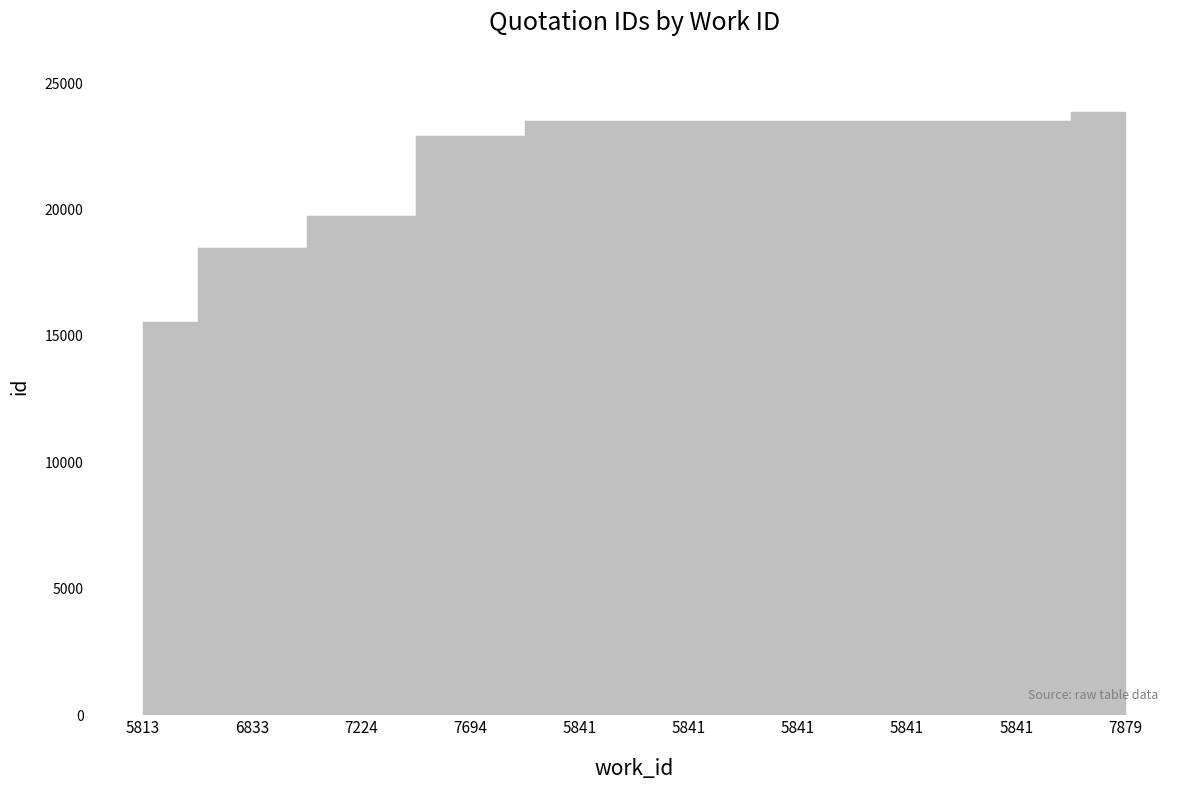

List the labels in order of value, smallest first.

5813, 6833, 7224, 7694, 5841, 5841, 5841, 5841, 5841, 7879